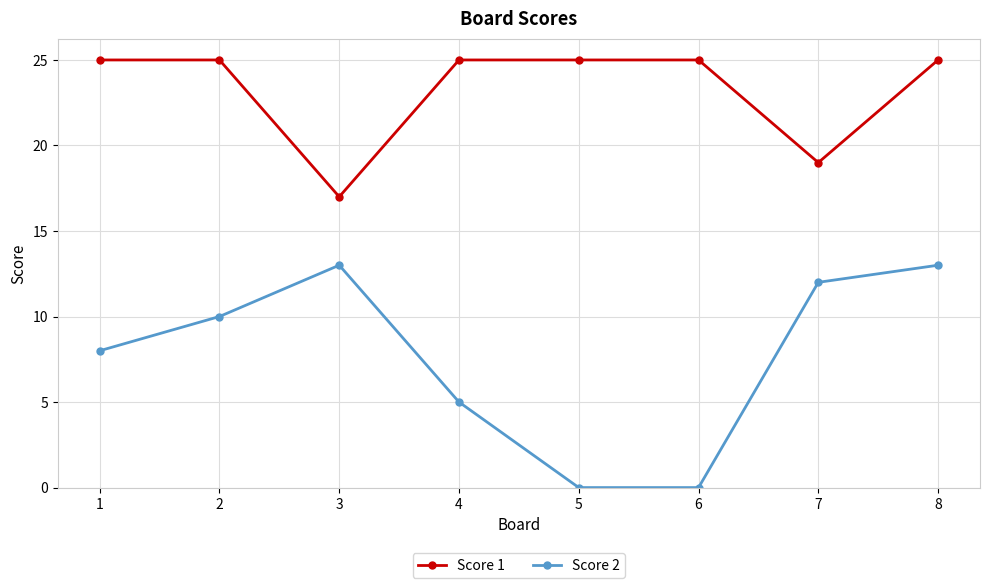

Is it true that Score 2 equals 13 at 3?

True